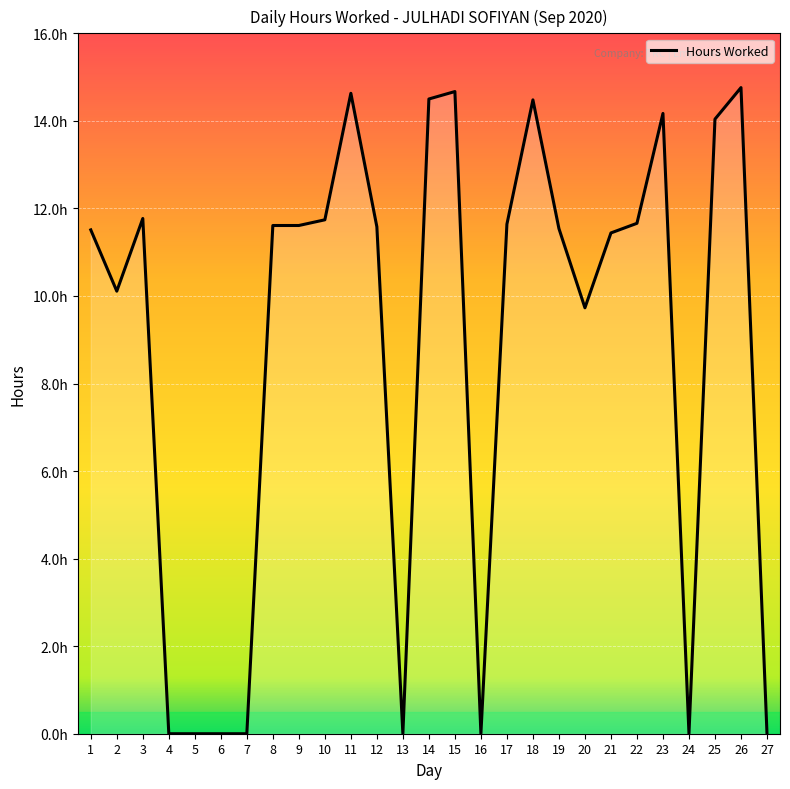

What is the ratio of the value at 26 to the value at 15?

1.0